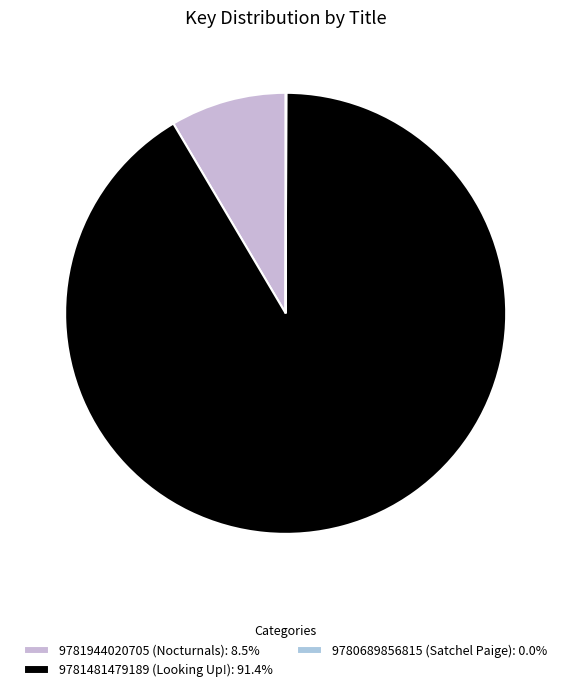

Rank the categories by value from lowest to highest.

9780689856815 (Satchel Paige), 9781944020705 (Nocturnals), 9781481479189 (Looking Up!)